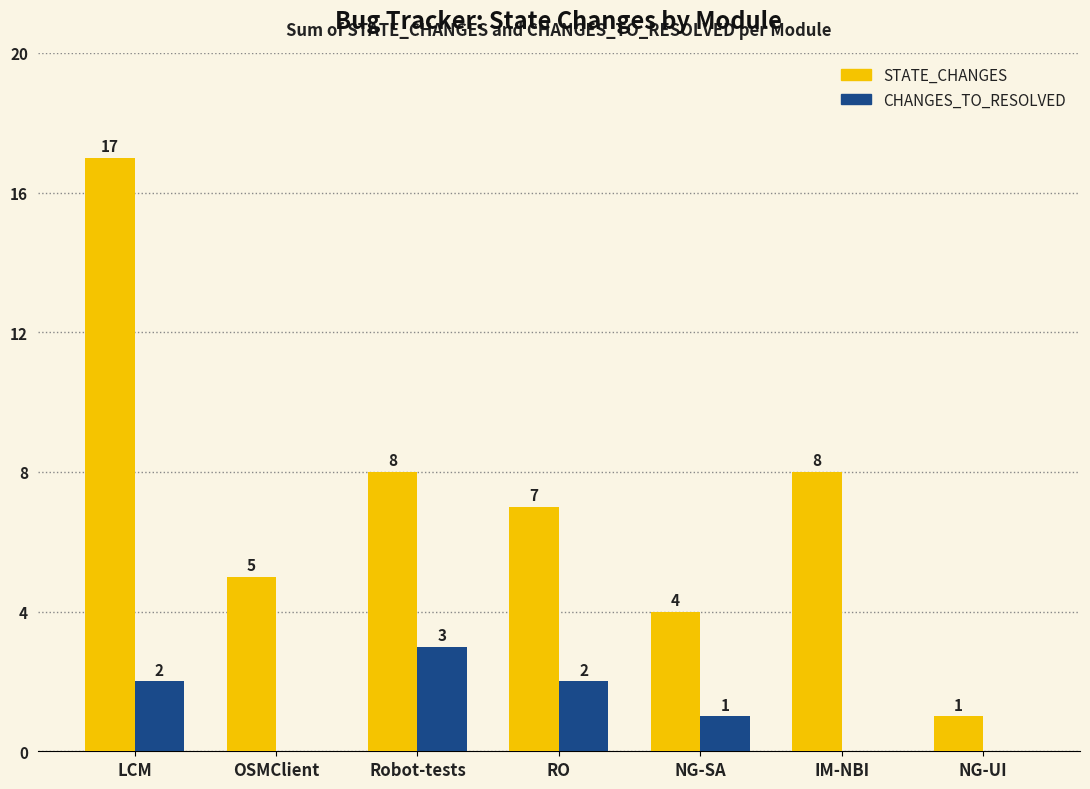

Is it true that CHANGES_TO_RESOLVED equals 2 at OSMClient?

False